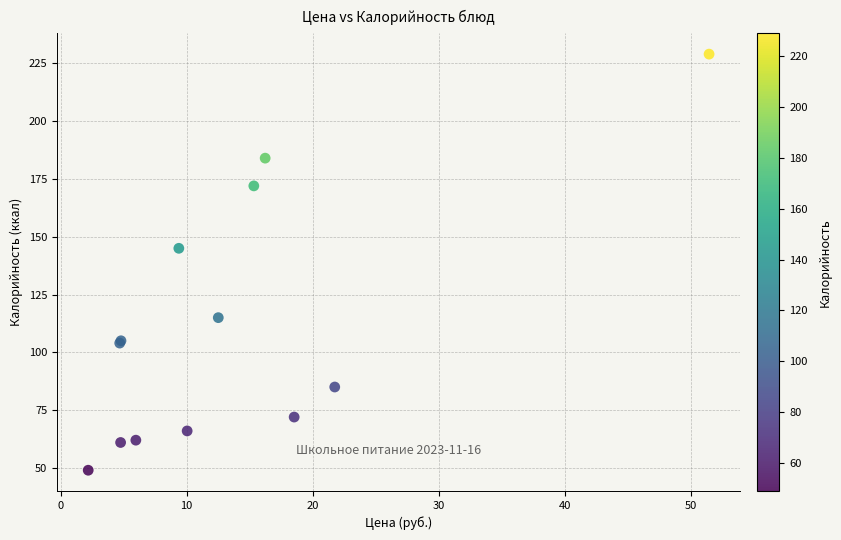

What Y value in the scatter plot is closest to 139?

145